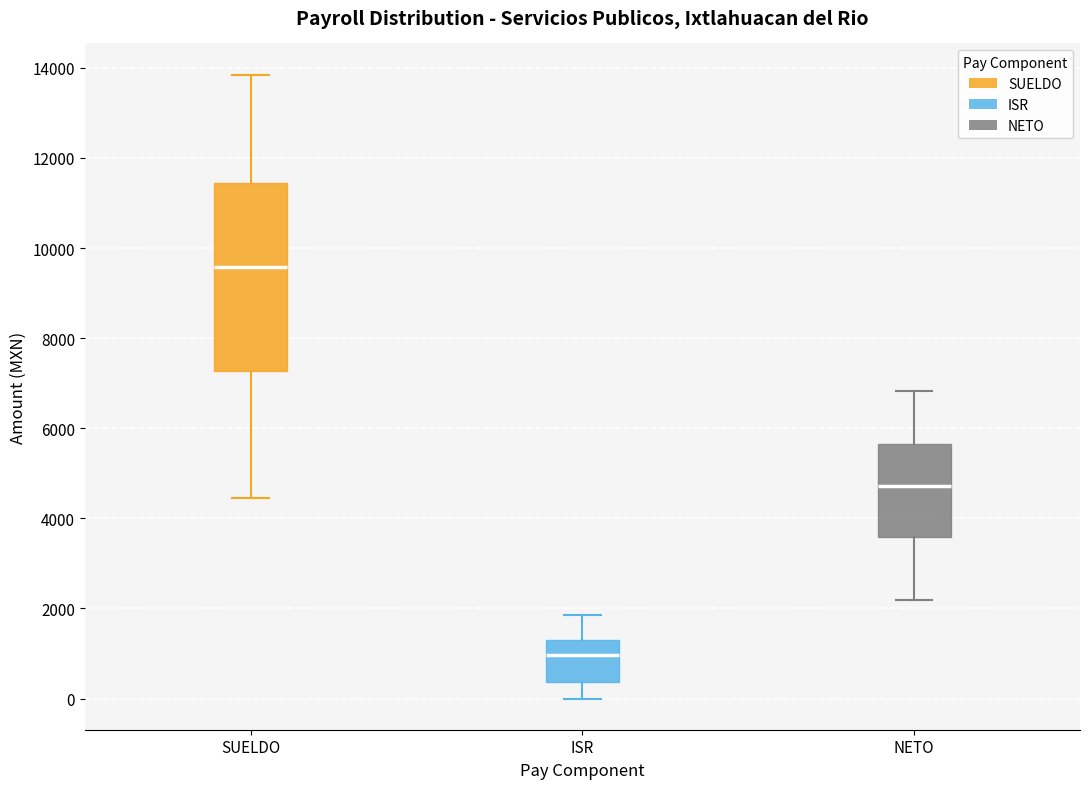

Which box's median line is the highest?

SUELDO